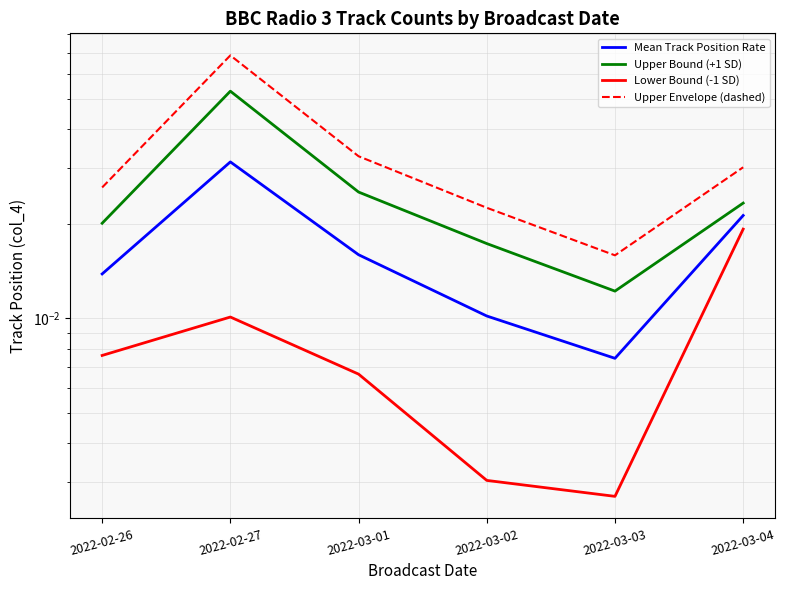

Does the chart display data point markers on the line(s)?

No